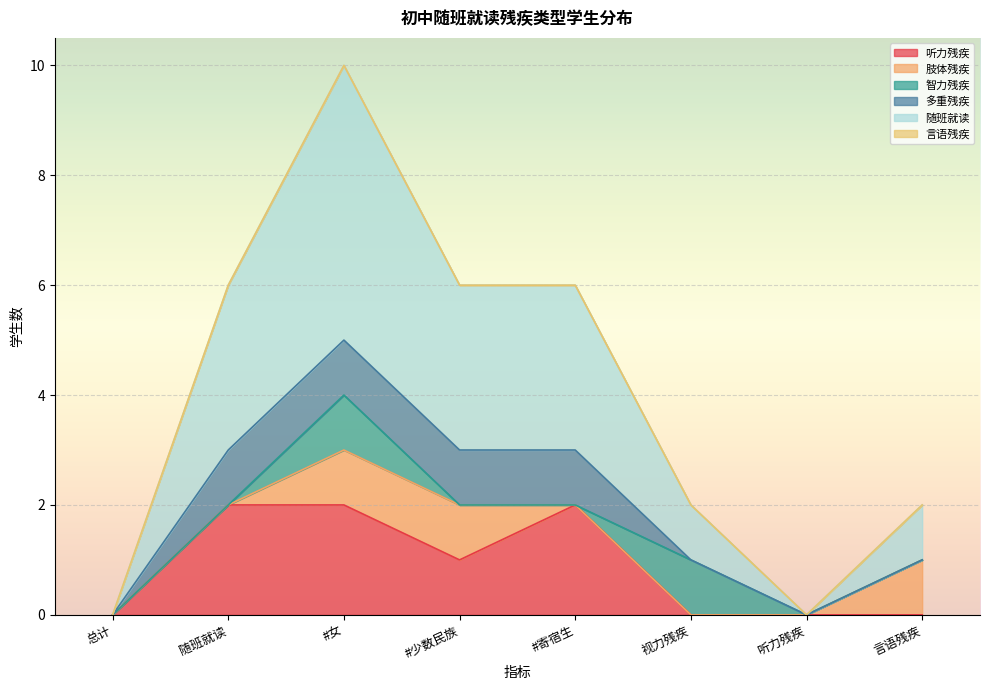

Which series has the largest total across all categories?

随班就读